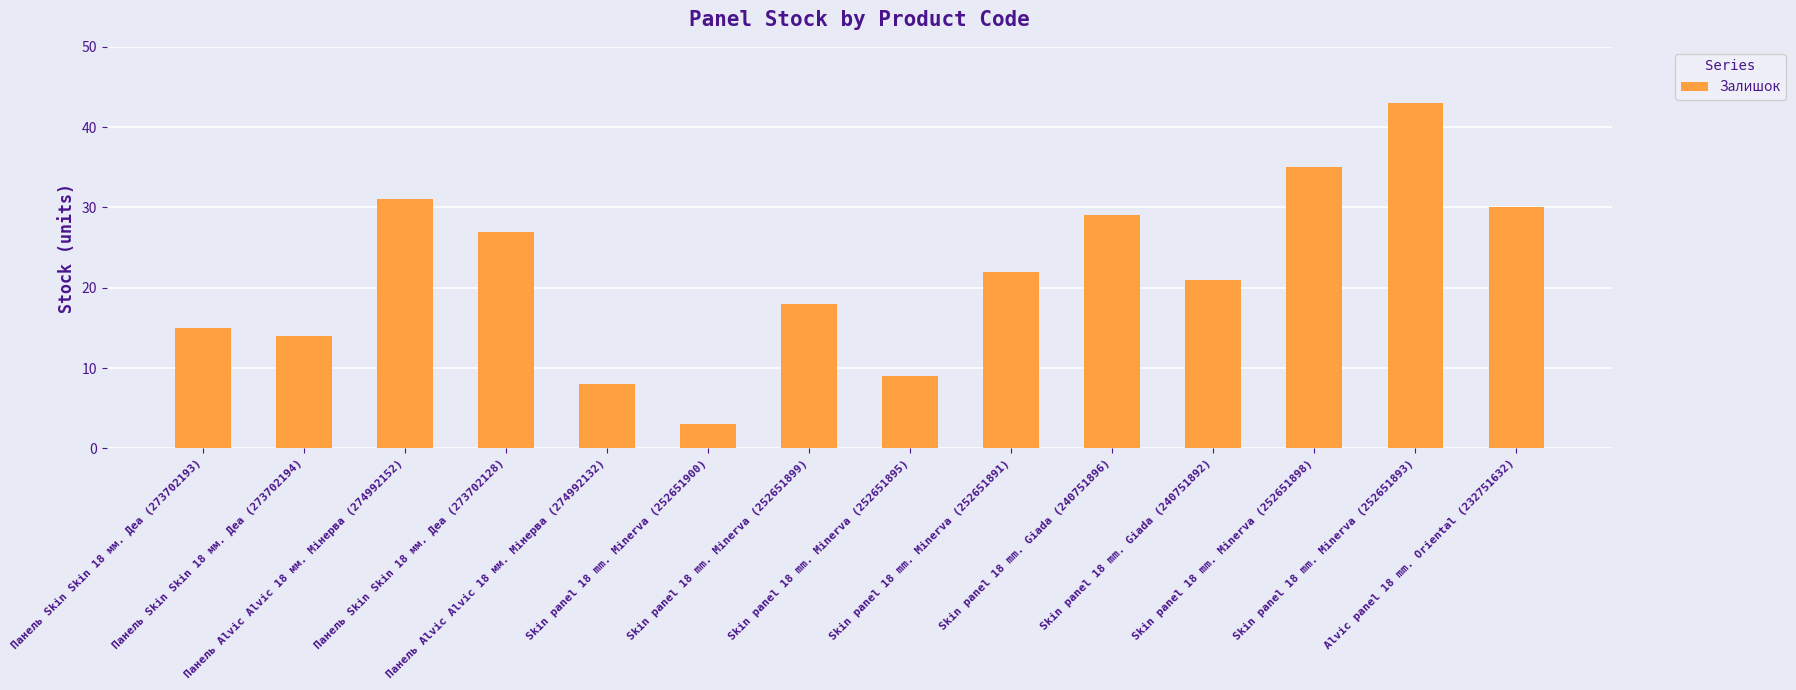

How many series are shown in this chart?

1